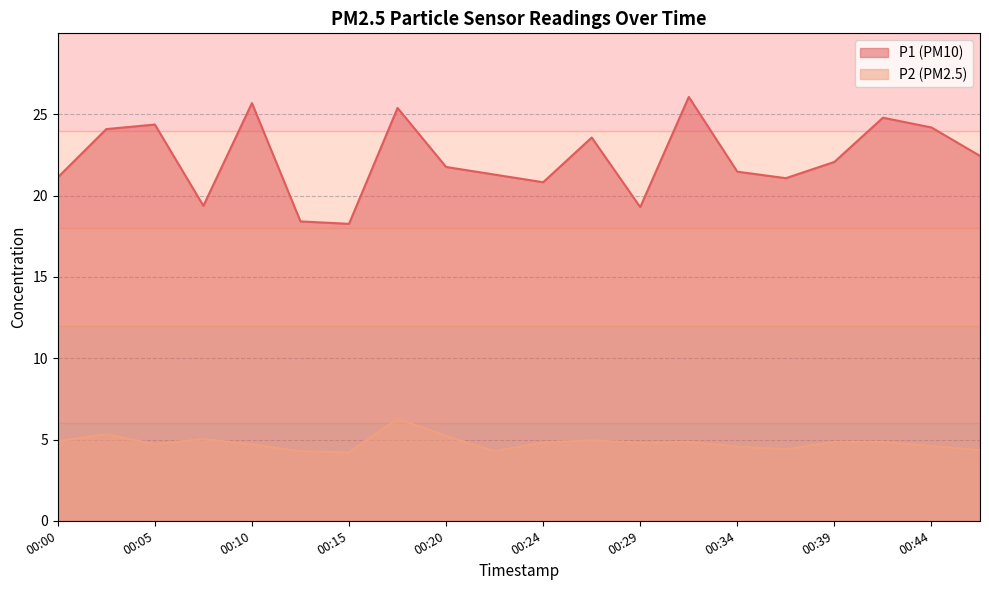

At how many categories does at least one series exceed 24?

7